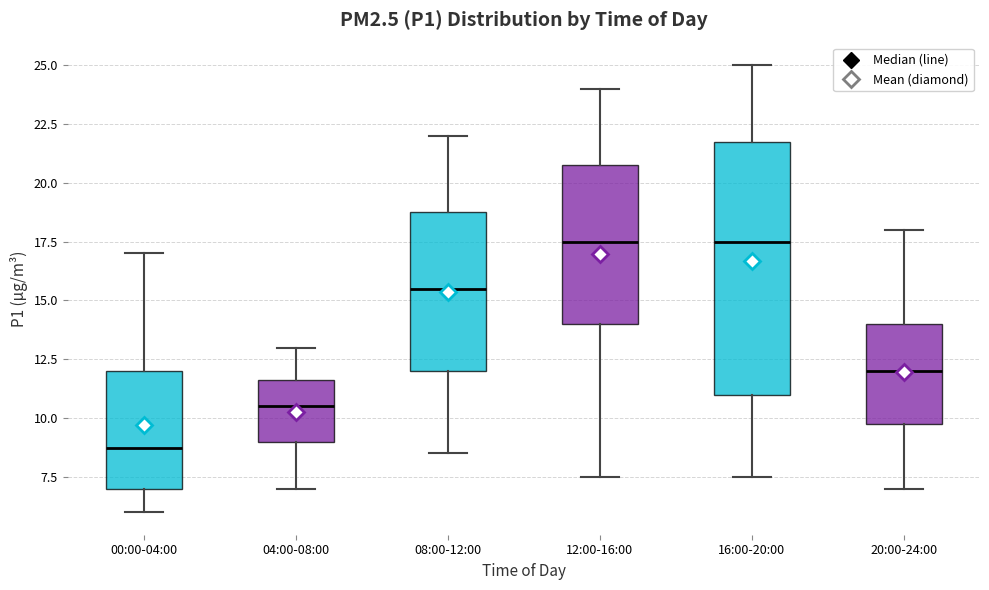

Reading left to right, read every box against the y-axis: the position of its median line, the range the box covers, and the ends of its whiskers. The values are not printed on the chart, so give them approximately, as read against the axis.

00:00-04:00: median 9.0, box 7.0 to 12.0, whiskers 6.0 to 17.0
04:00-08:00: median 10.5, box 9.0 to 11.5, whiskers 7.0 to 13.0
08:00-12:00: median 15.5, box 12.0 to 19.0, whiskers 8.5 to 22.0
12:00-16:00: median 17.5, box 14.0 to 21.0, whiskers 7.5 to 24.0
16:00-20:00: median 17.5, box 11.0 to 22.0, whiskers 7.5 to 25.0
20:00-24:00: median 12.0, box 10.0 to 14.0, whiskers 7.0 to 18.0